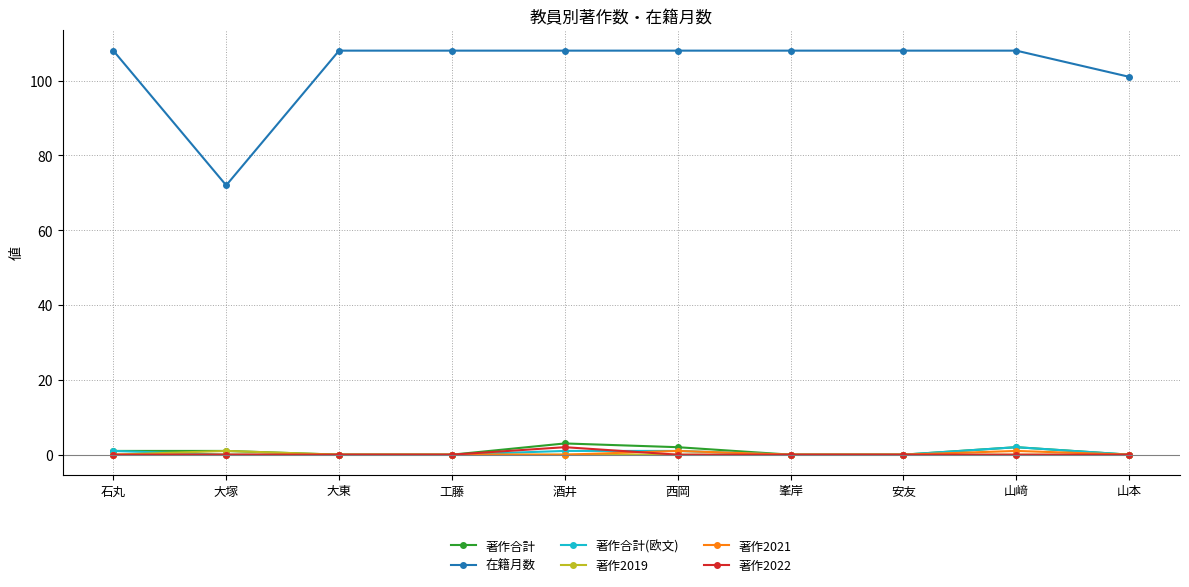

Is the value of 著作2021 at 峯岸 greater than the value of 在籍月数 at 工藤?

No